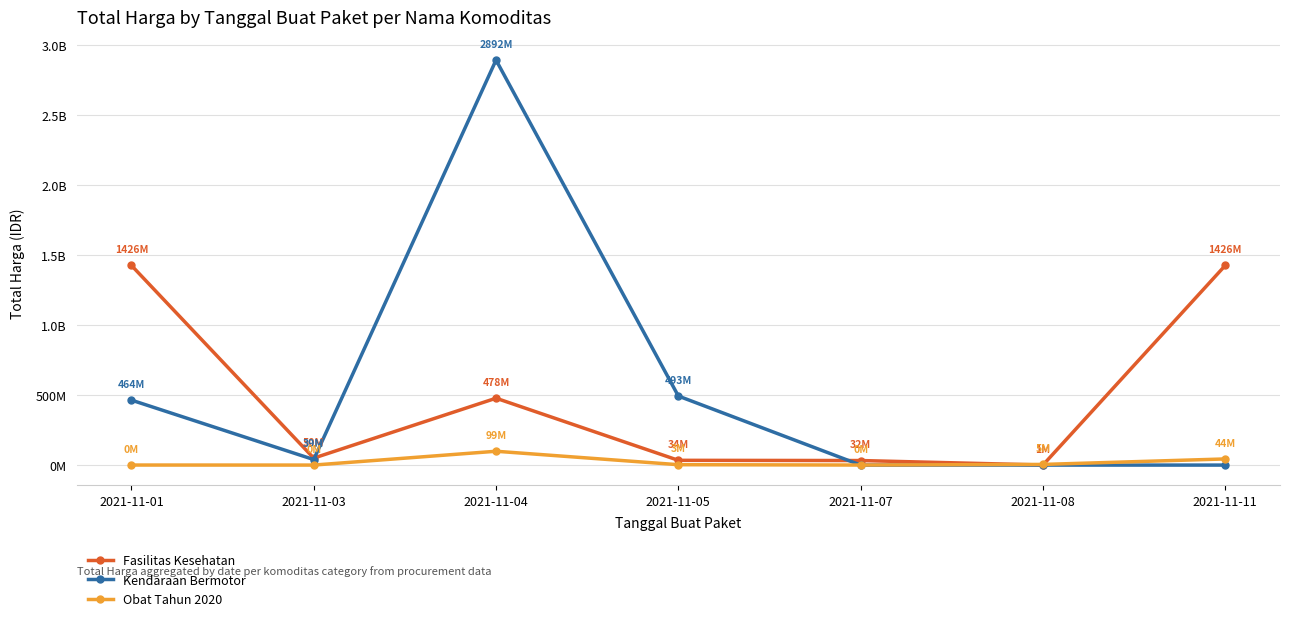

Rank the series by their maximum value, from lowest to highest.

Obat Tahun 2020, Fasilitas Kesehatan, Kendaraan Bermotor